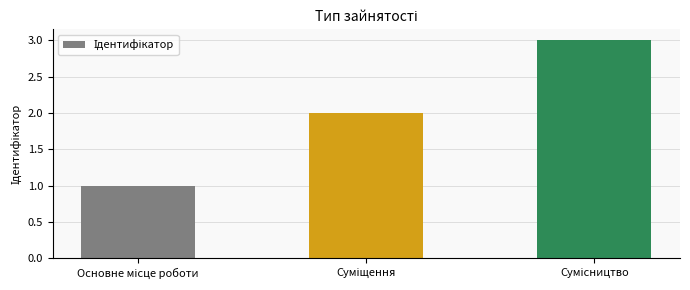

What is the maximum value shown in the chart?

3